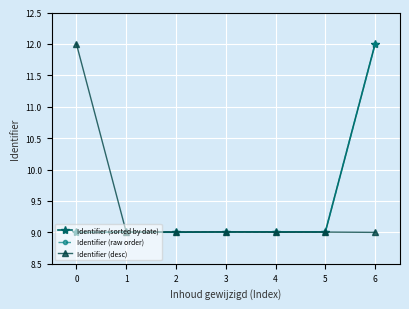

What is the minimum value for Identifier (raw order)?

9.0